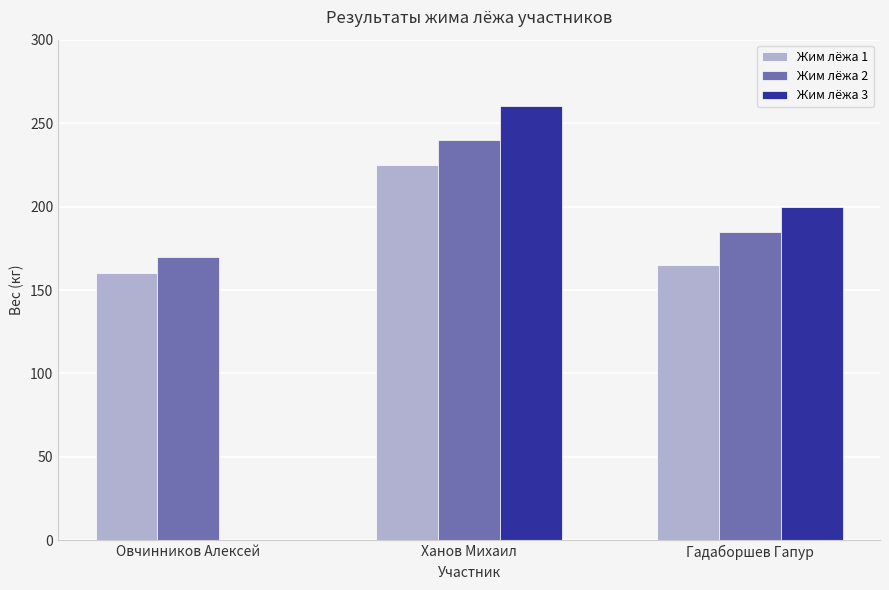

Are the bars grouped side by side (vs. stacked)?

Yes